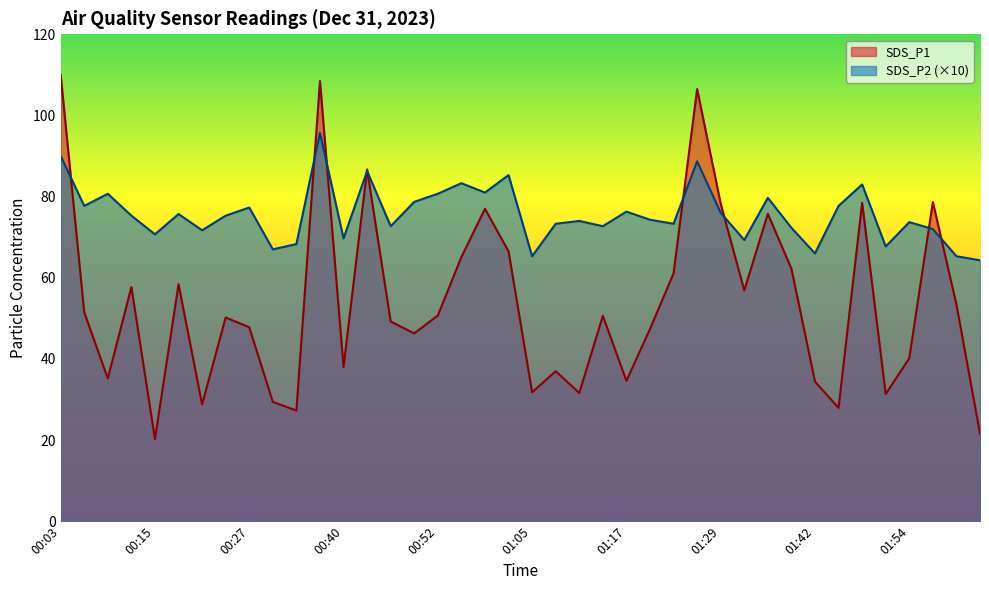

What position from the left is 01:39?

32